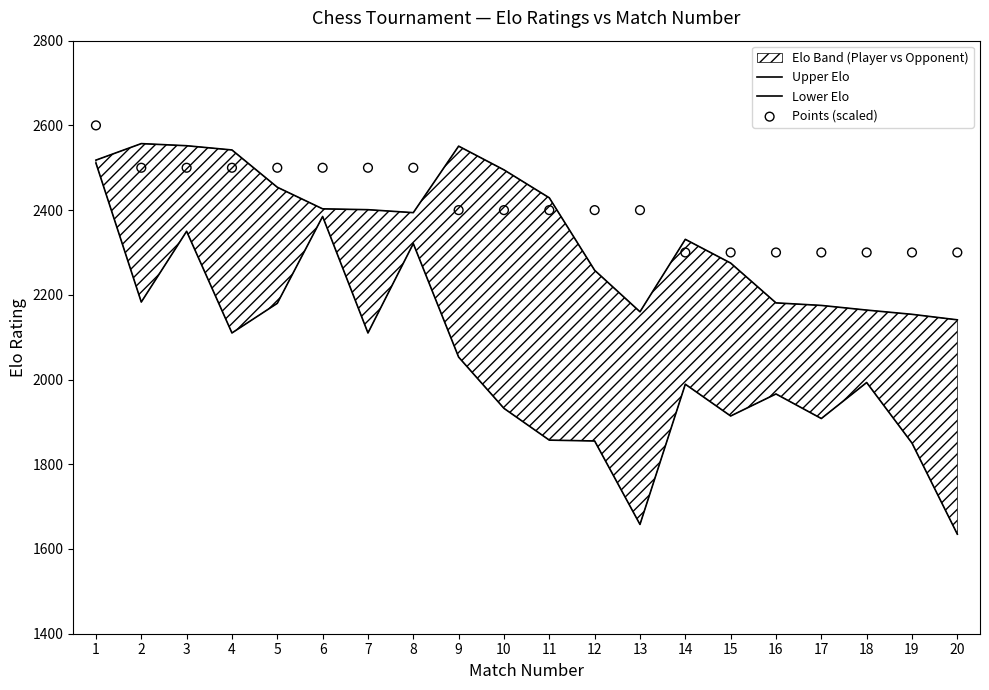

Is the value of Lower Elo at 8 greater than the value of Points (scaled) at 7?

No